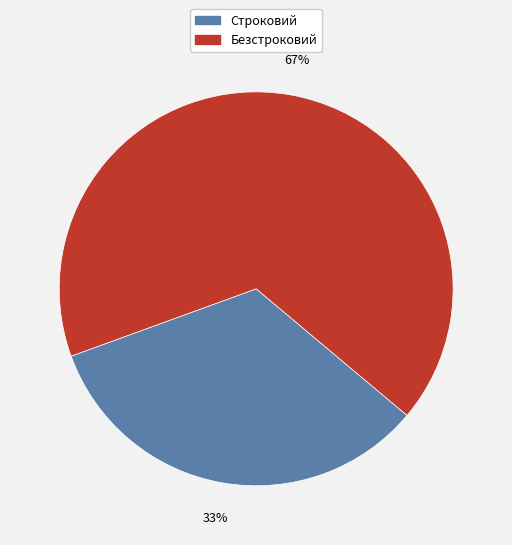

How many segments does this pie chart have?

2